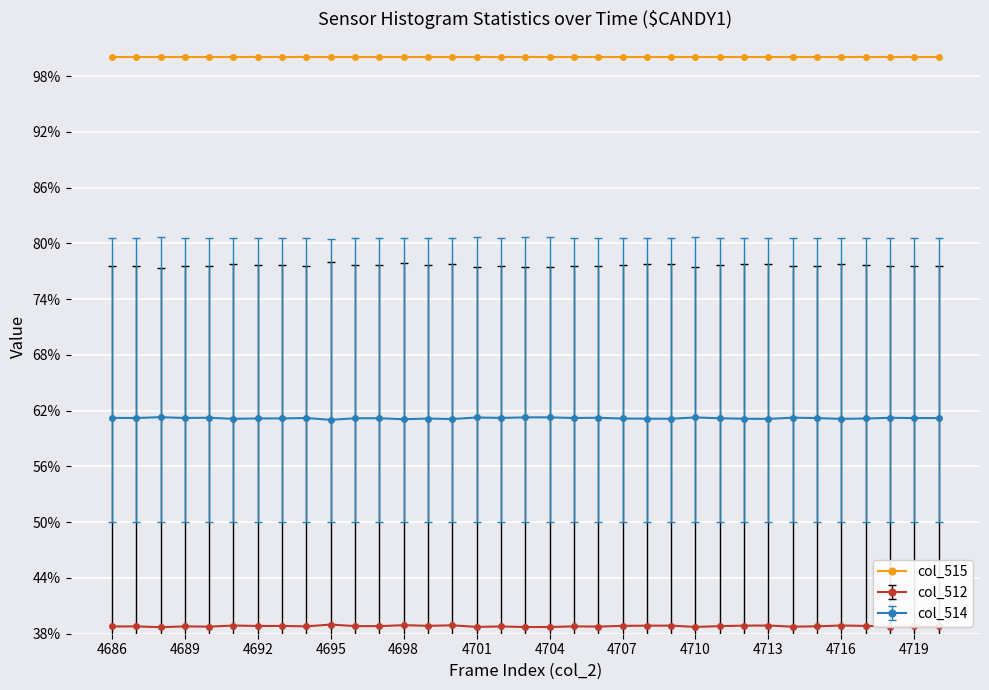

What is the minimum value for col_515?

100.0